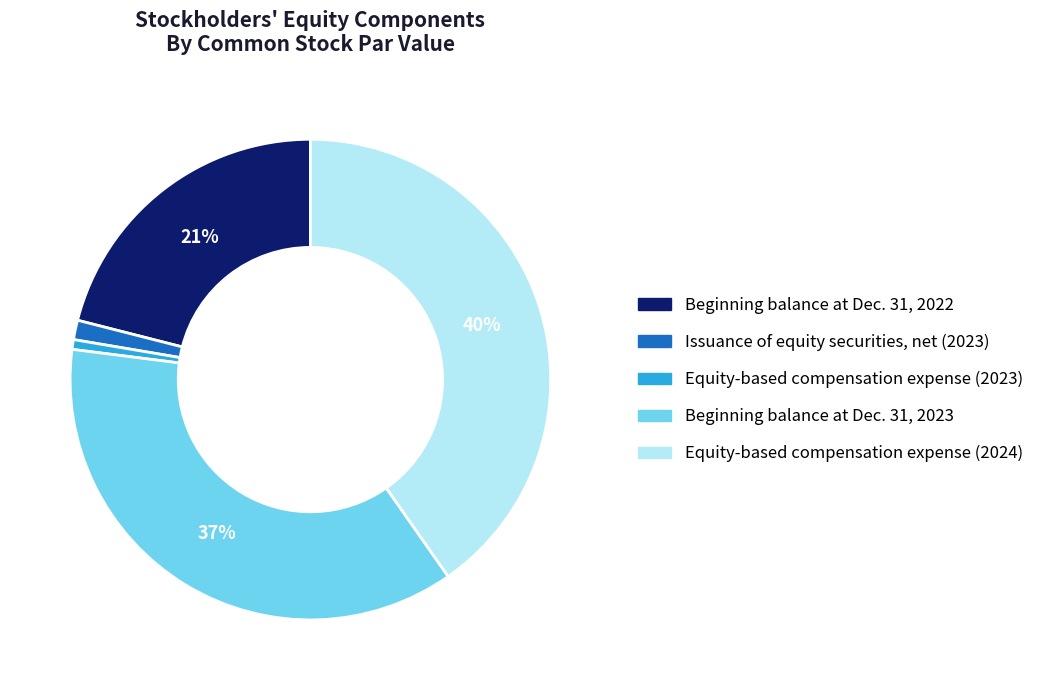

To the nearest percent, what is the difference between the Beginning balance at Dec. 31, 2022 and Issuance of equity securities, net (2023) slice percentages?

20%